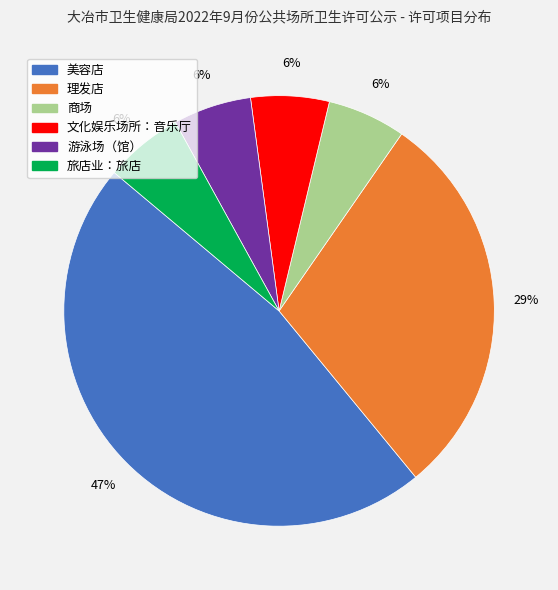

Is it true that 文化娱乐场所：音乐厅 is 6% of the pie?

True